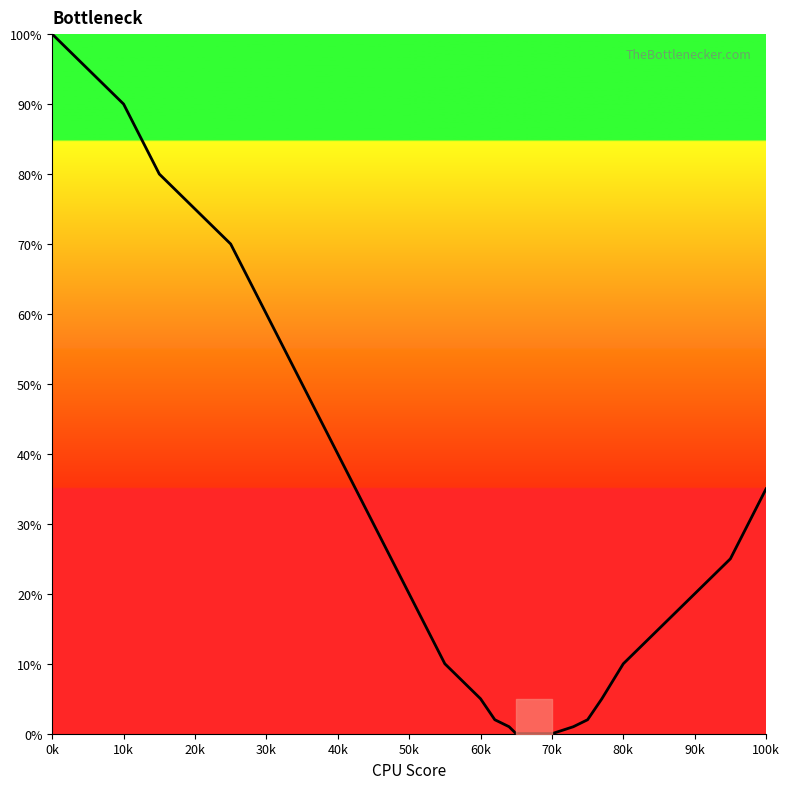

What is the greatest value displayed?

100